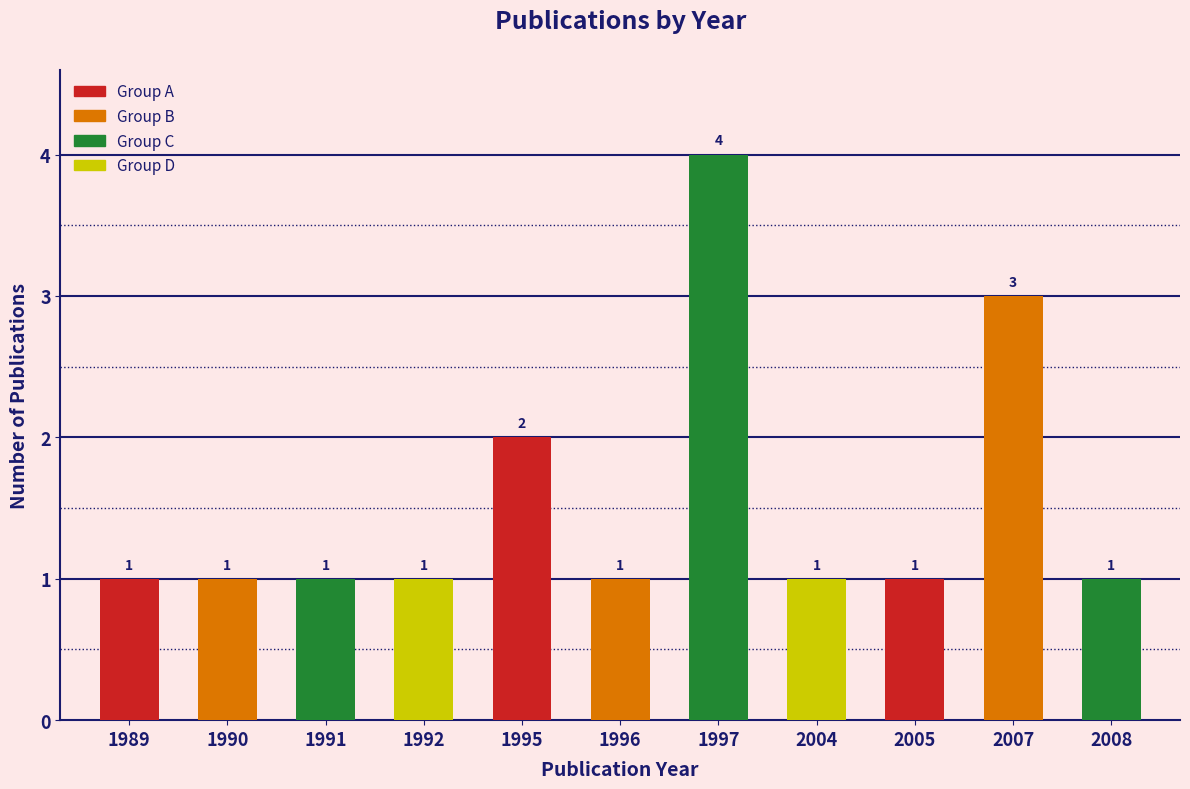

Where is the data nearest to the value 2?

1995